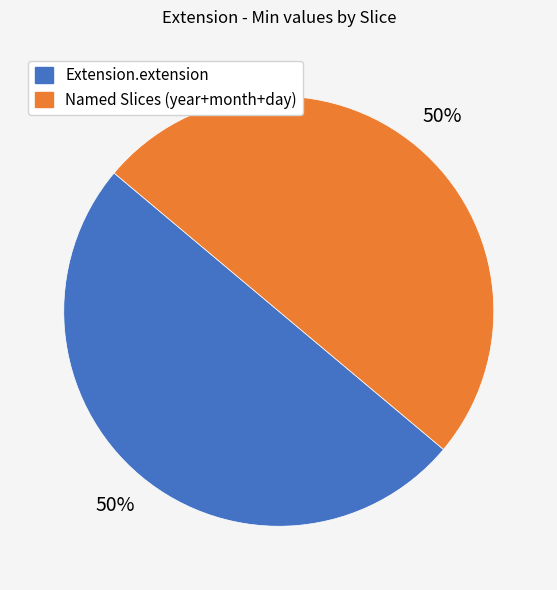

To the nearest percent, what is the average slice percentage?

50%